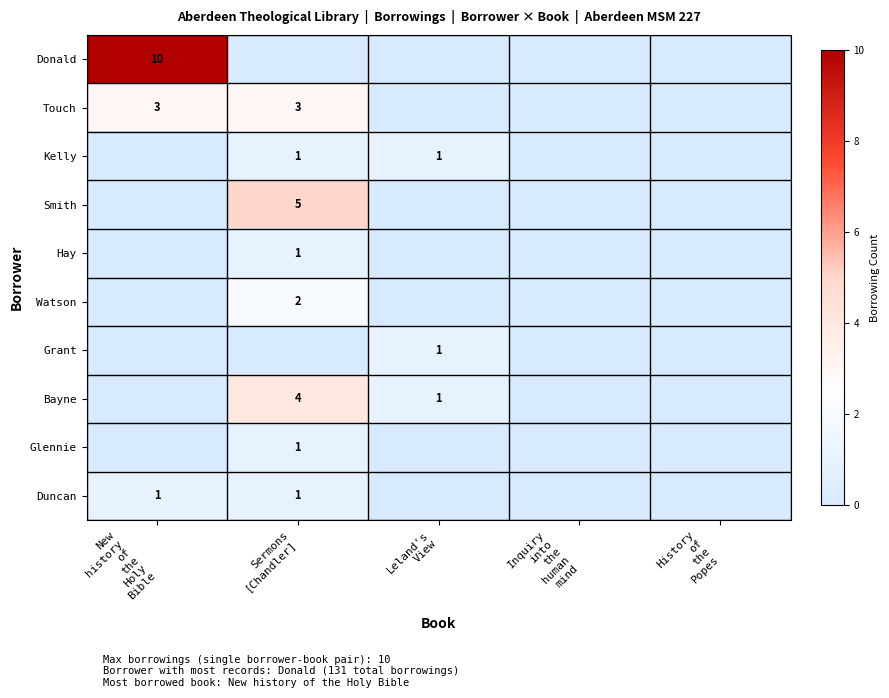

Is it true that Touch equals 3 at Sermons [Chandler]?

True